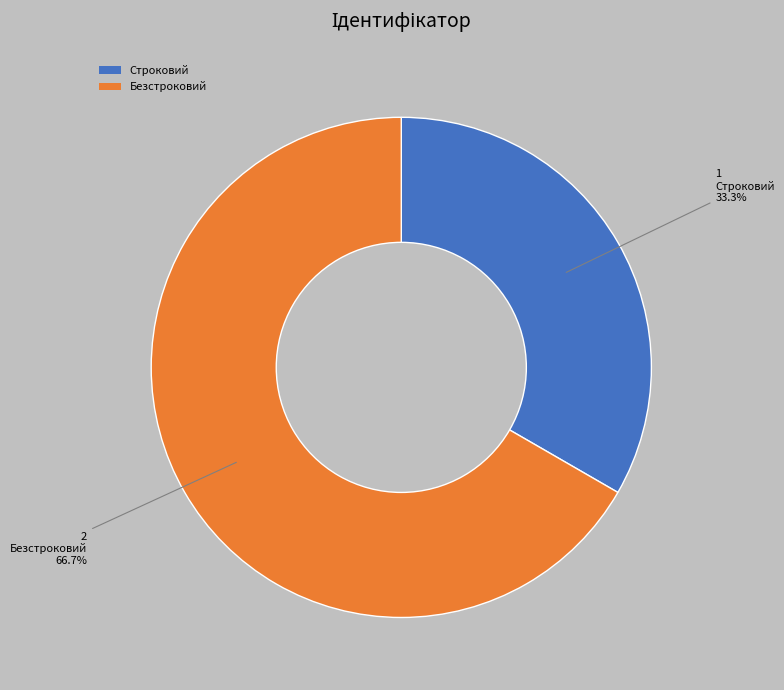

Which slice is the smallest?

Строковий